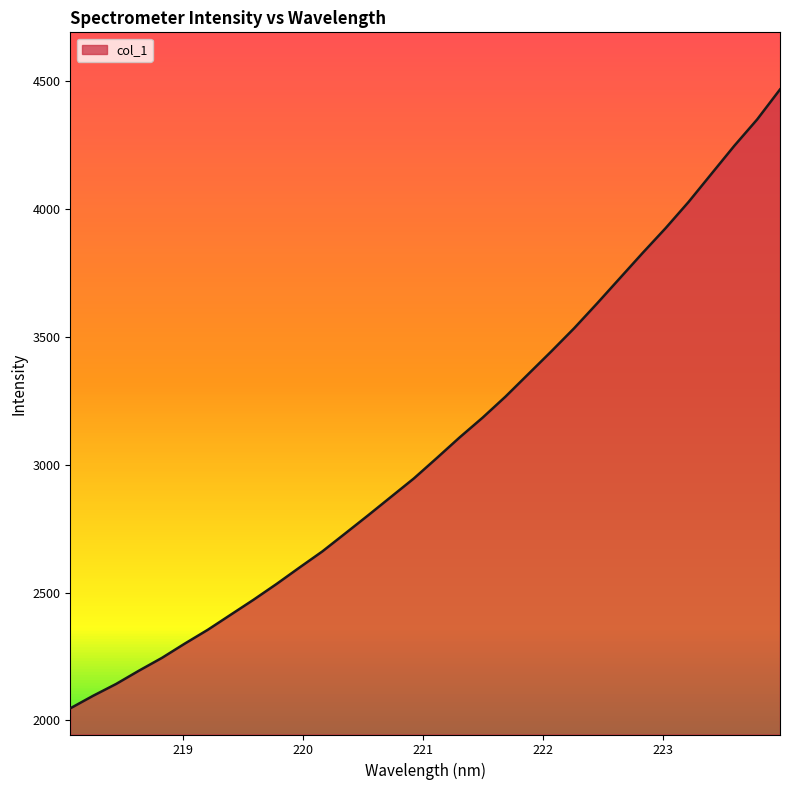

Does the chart display data point markers on the line(s)?

No